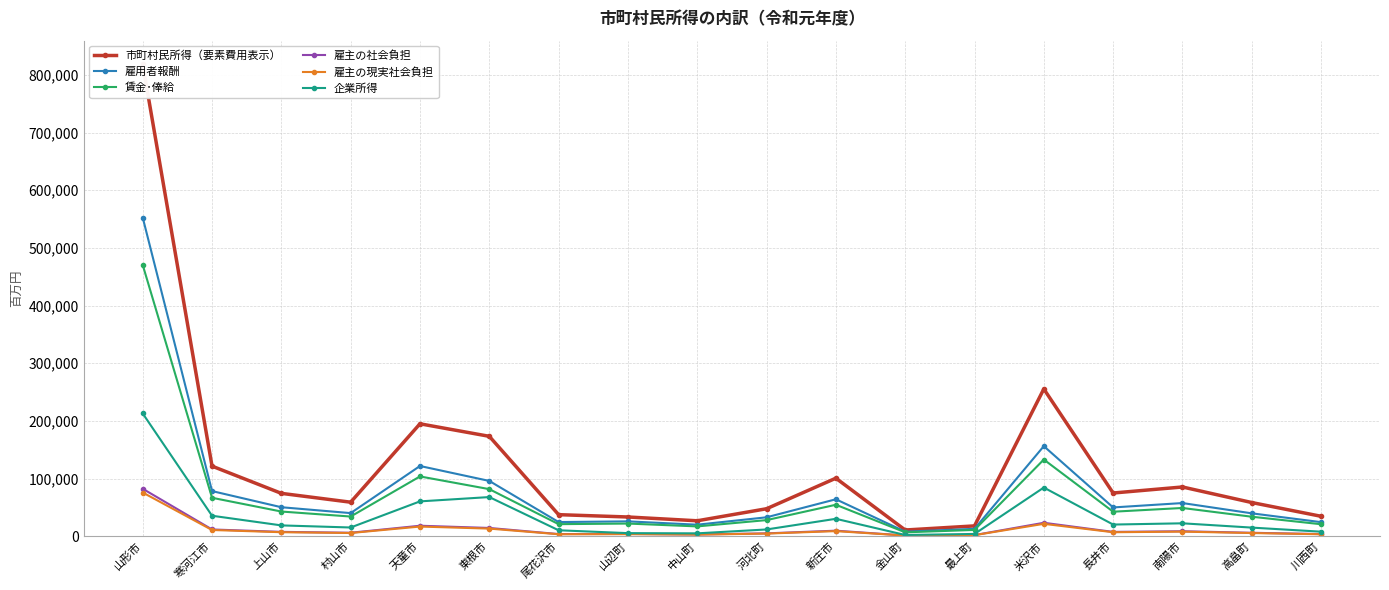

What is the highest value of the 雇主の現実社会負担 series?

75708